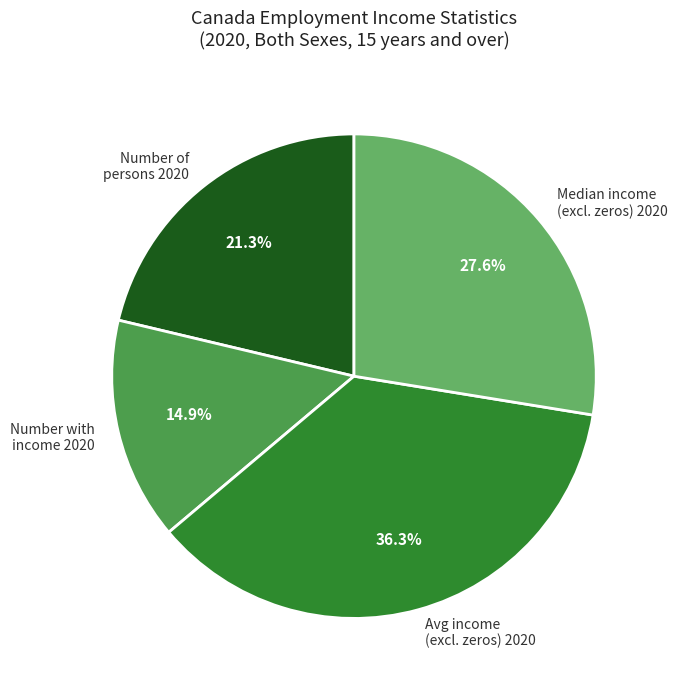

Which slice is the smallest?

Number with income 2020